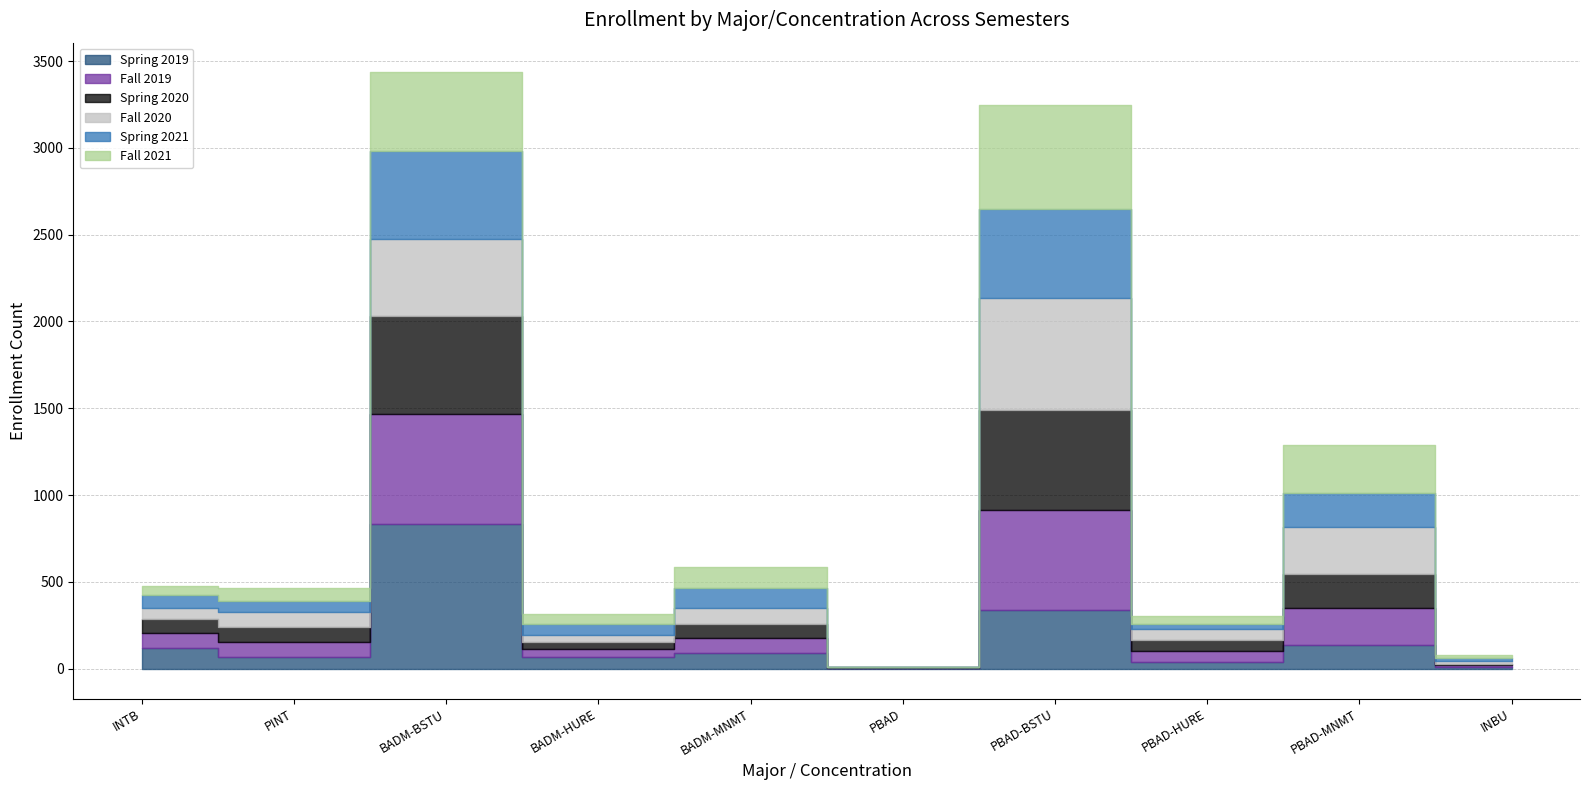

How many lines are shown in the chart?

6